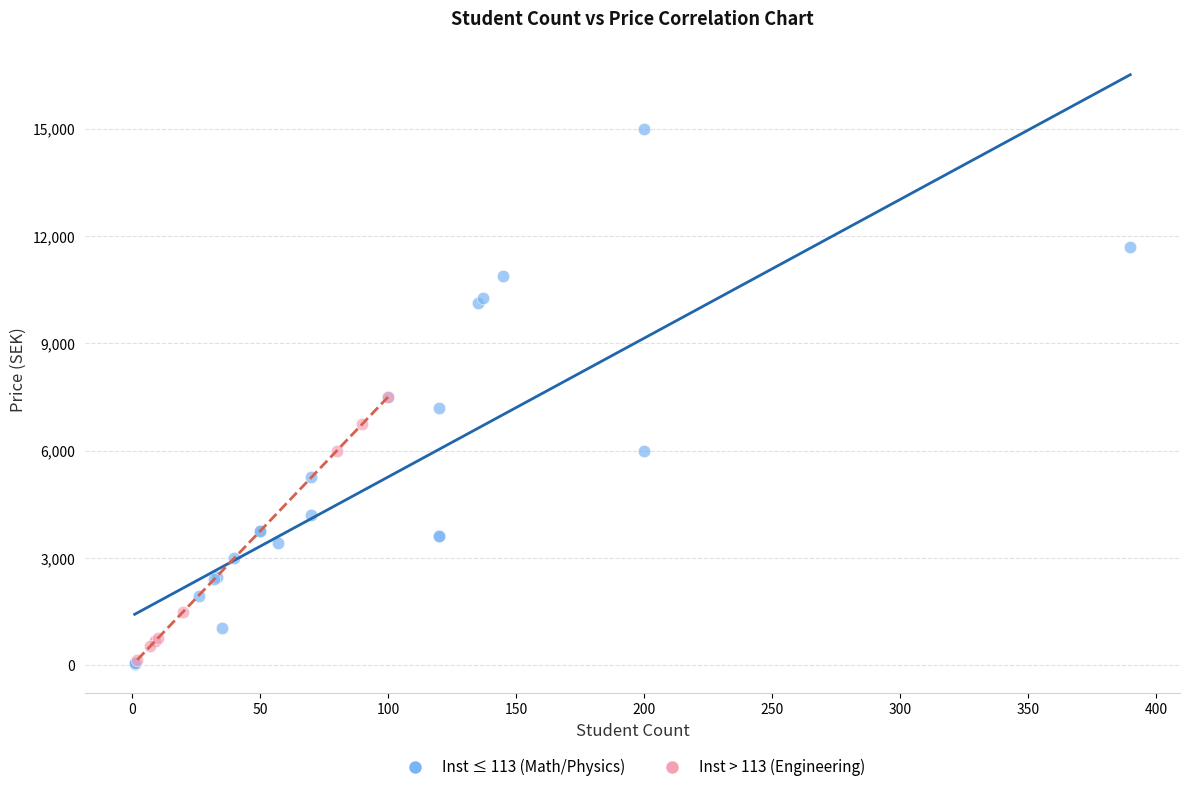

Which series contains the highest Y value?

Inst ≤ 113 (Math/Physics)